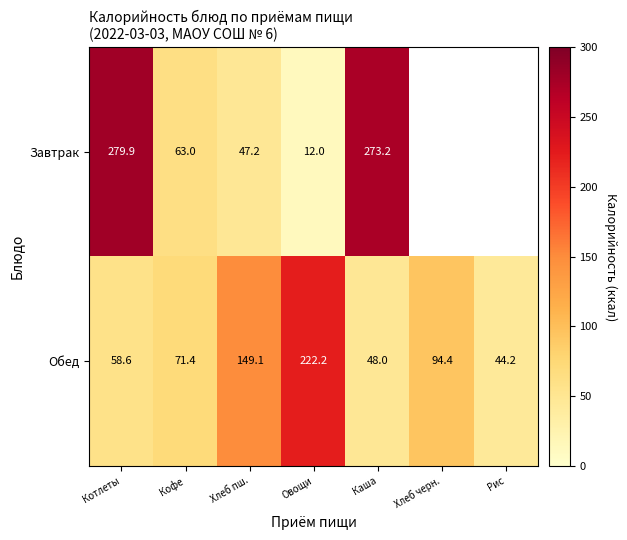

The Обед series shows 222.2 at Овощи. True or false?

True